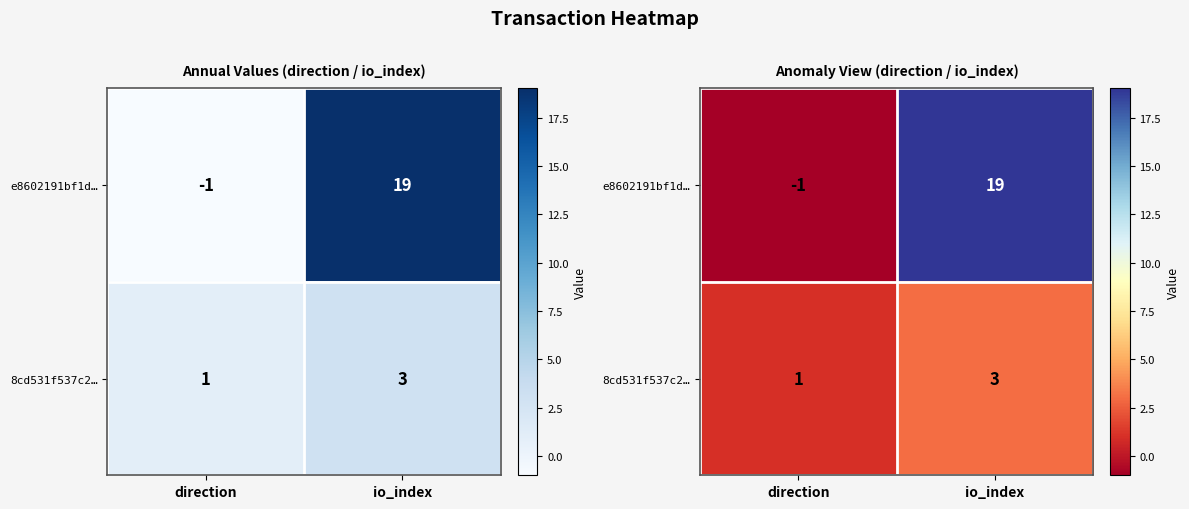

What is the sum of the 8cd531f537c2… values at direction and io_index?

4